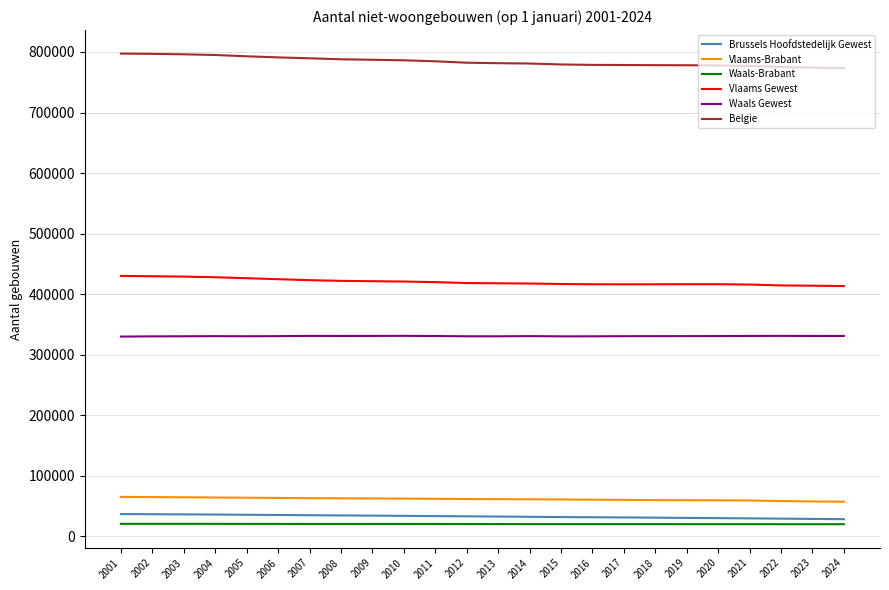

What is the total value across all series at 2002?

1679670